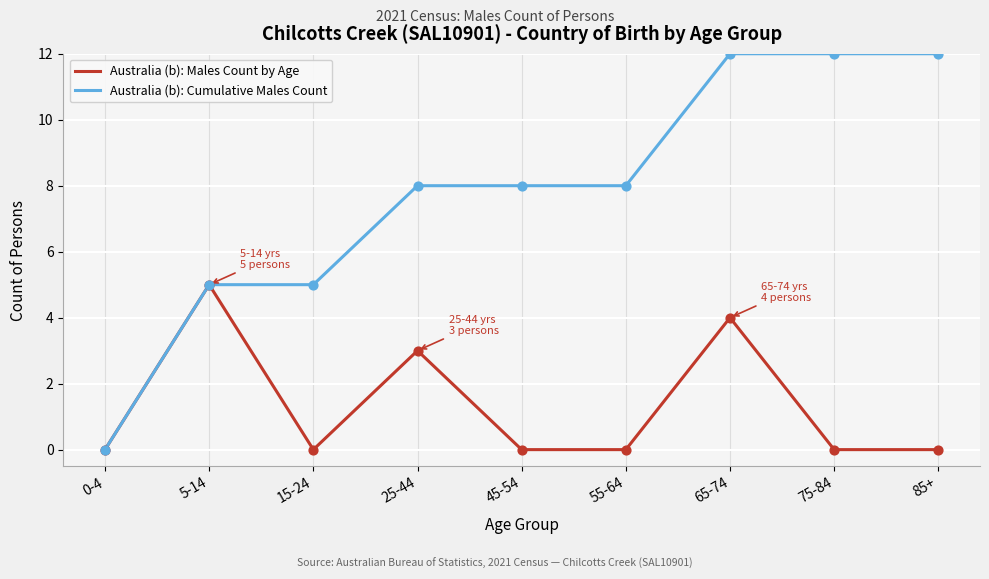

Which series has the largest range (max minus min)?

Australia (b): Cumulative Males Count